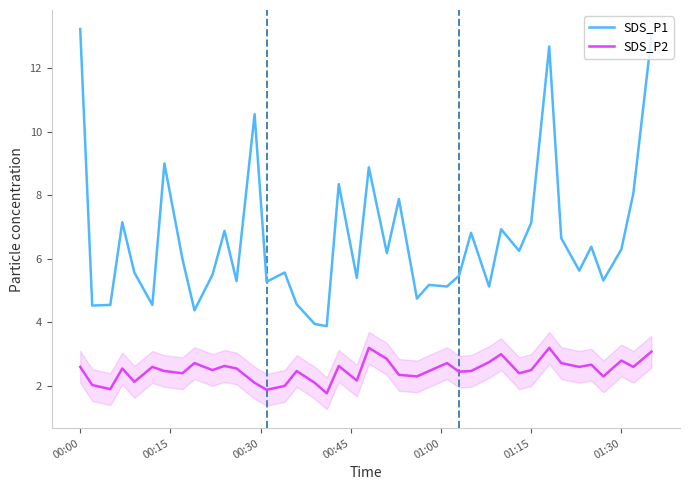

Rank the series by their maximum value, from highest to lowest.

SDS_P1, SDS_P2